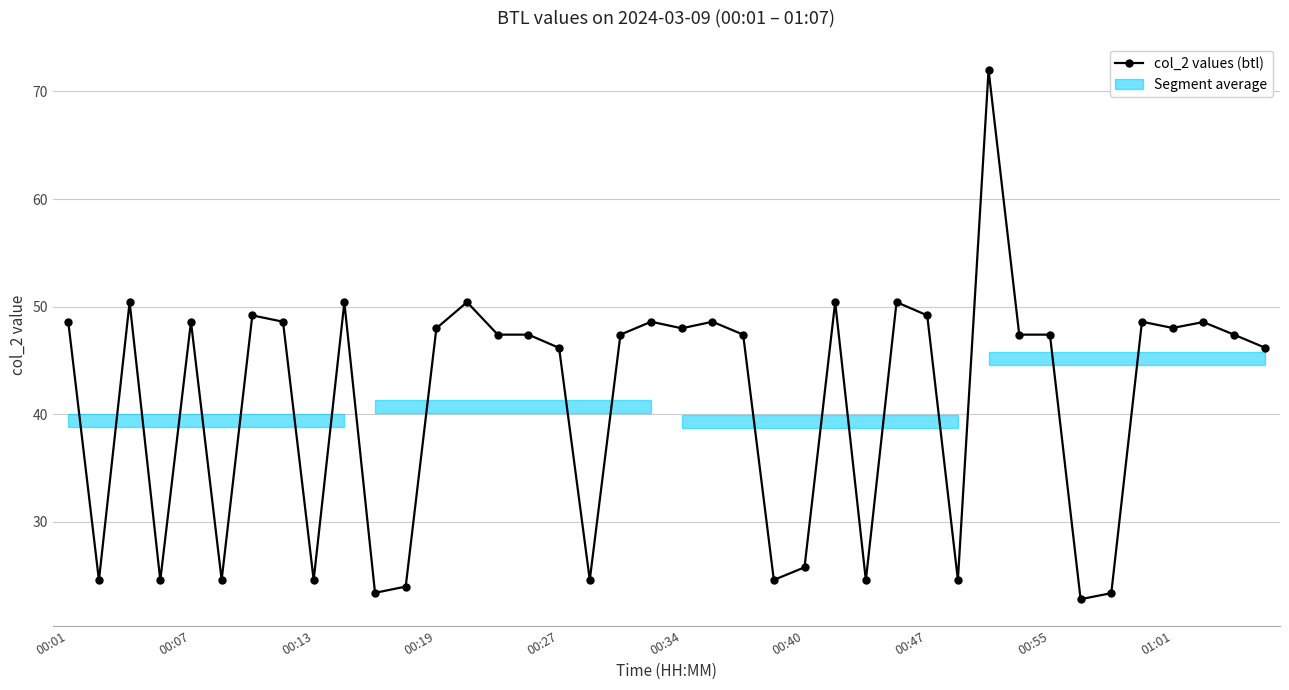

True or false: the data has more than 2 interior local peaks.

True